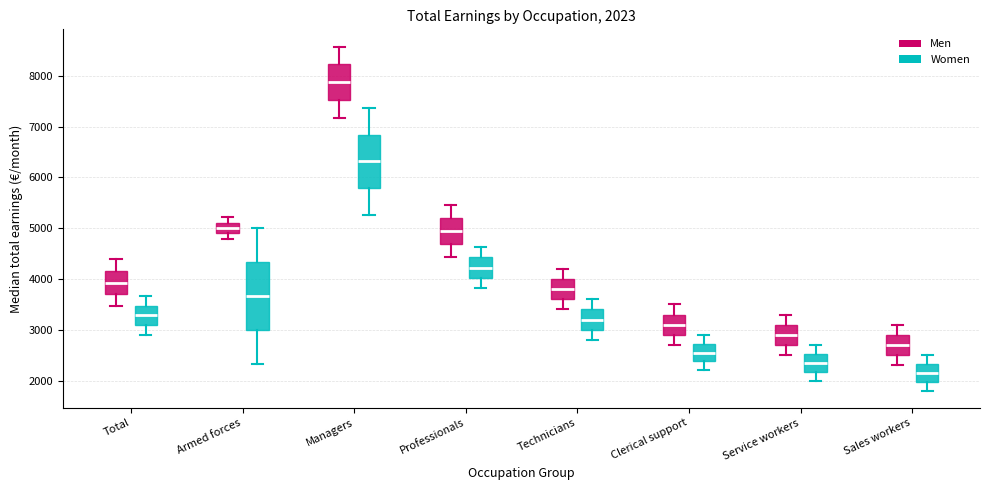

Which box has the lowest median line?

Sales workers (Women)